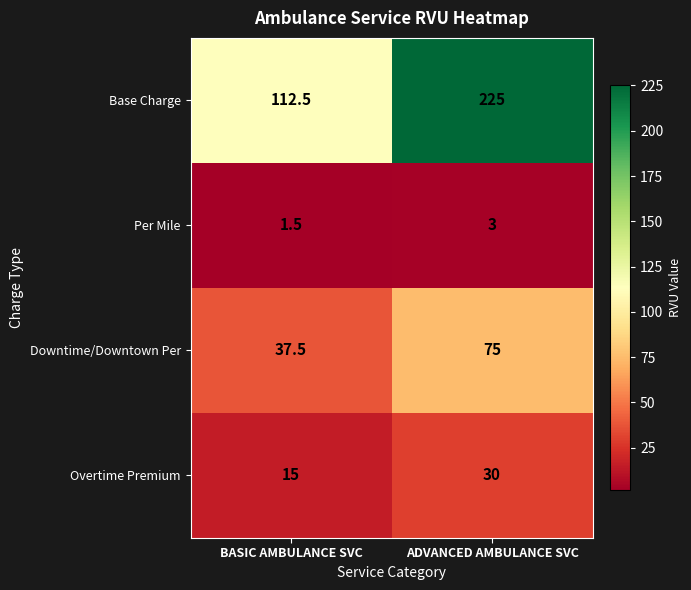

Which series has the largest total across all categories?

Base Charge